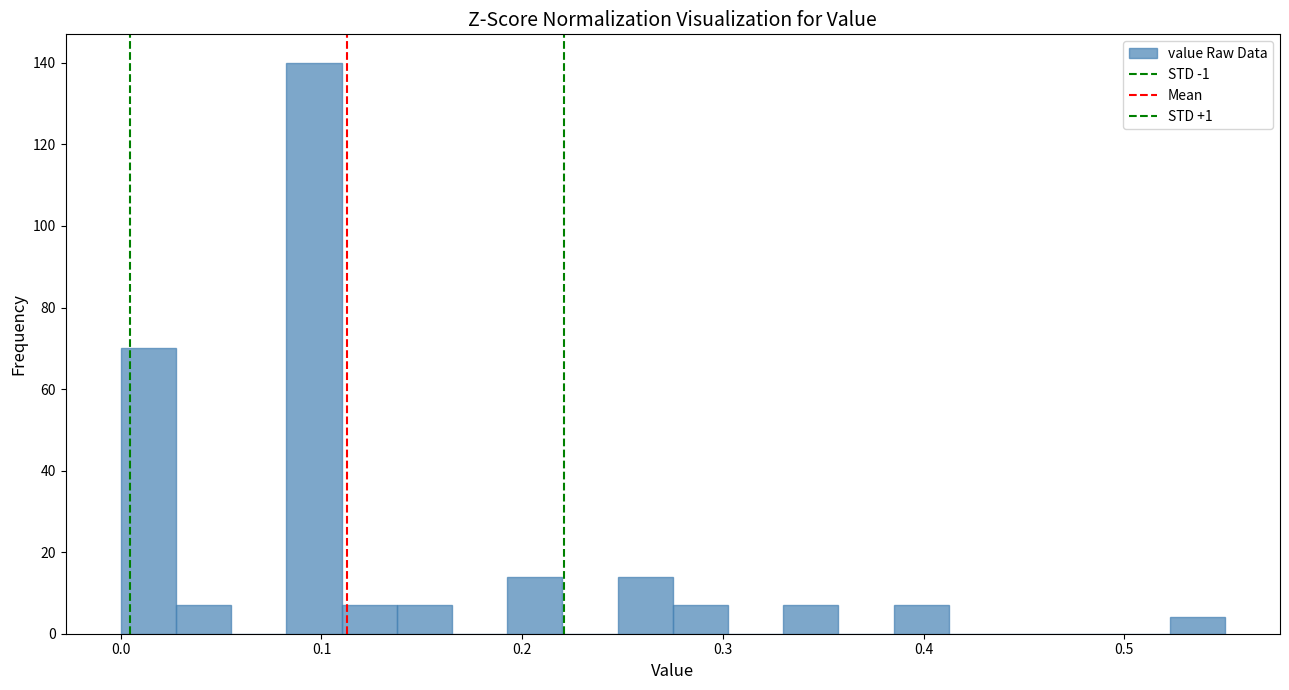

Read against the x-axis, roughly where is the centre of the tallest bar?

0.10